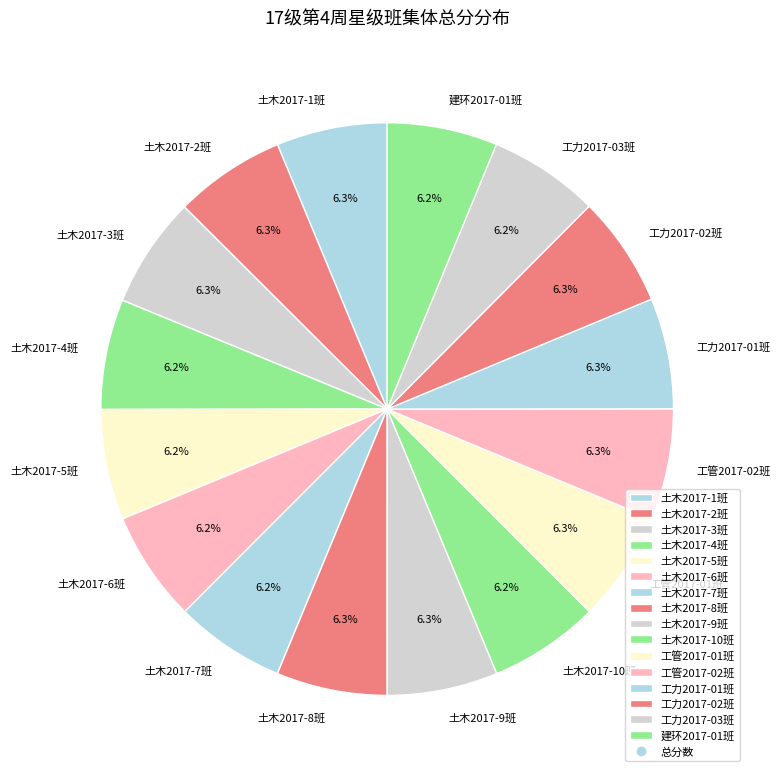

Does 工力2017-01班 account for over 50% of the chart?

No